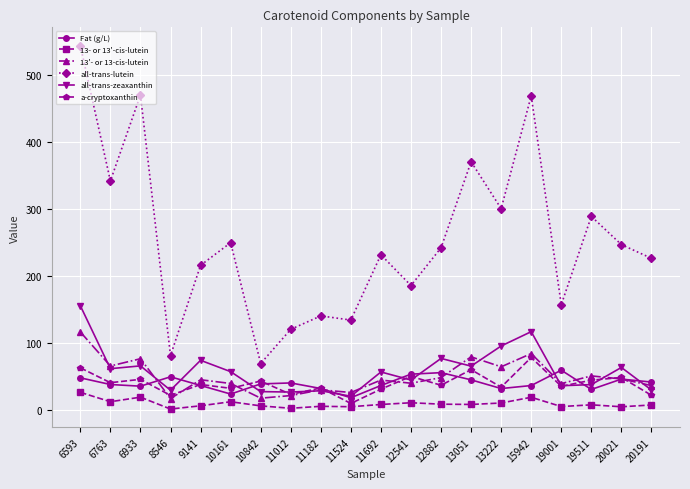

What is the spread (max minus min) of values at 15942?

449.7